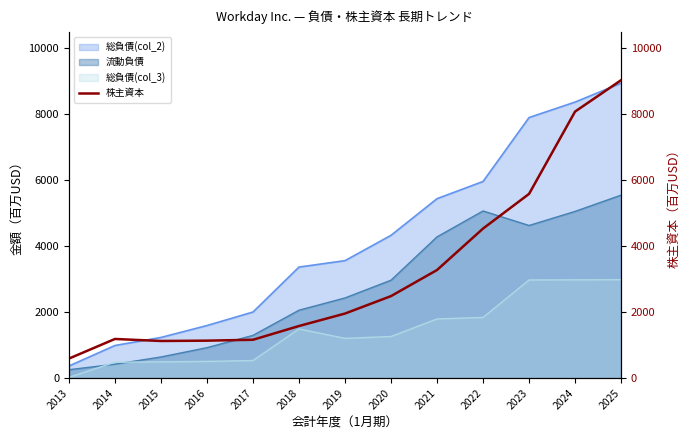

What is the maximum value for 流動負債?

5548